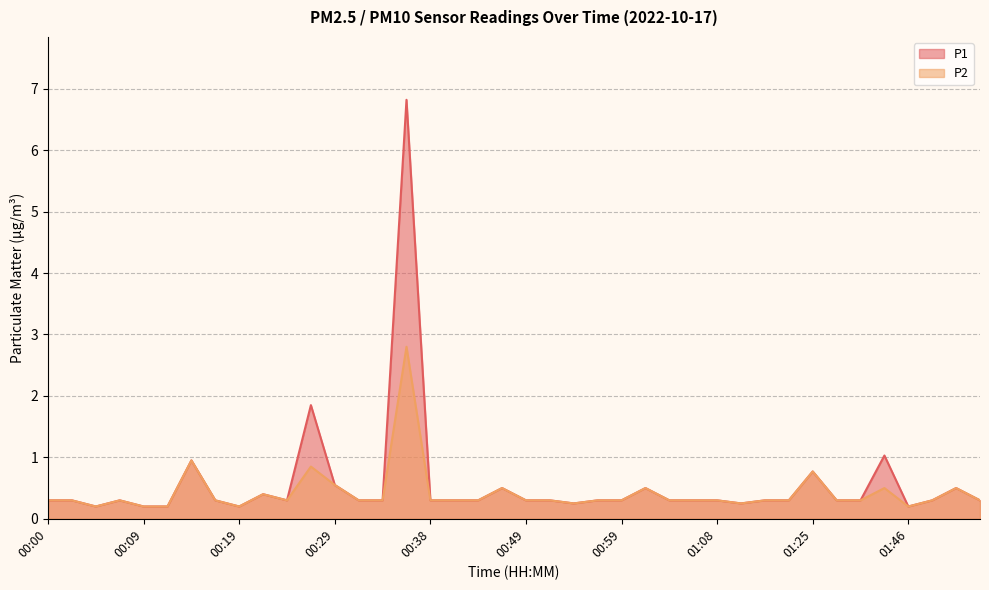

Rank the categories by P1 value from lowest to highest.

00:04, 00:09, 00:12, 00:19, 01:46, 00:54, 01:14, 00:00, 00:02, 00:07, 00:17, 00:24, 00:31, 00:33, 00:38, 00:41, 00:44, 00:49, 00:51, 00:56, 00:59, 01:04, 01:06, 01:08, 01:16, 01:19, 01:36, 01:41, 01:48, 01:53, 00:21, 00:46, 01:01, 01:51, 00:29, 01:25, 00:14, 01:43, 00:26, 00:36